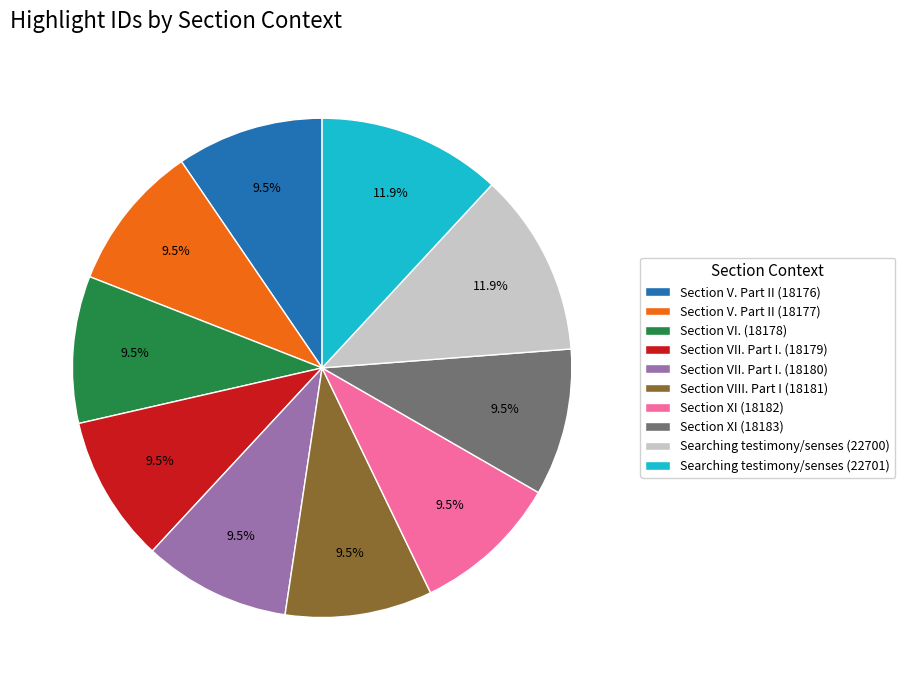

What portion of the pie excludes Section VII. Part I. (18180)?

90.5%